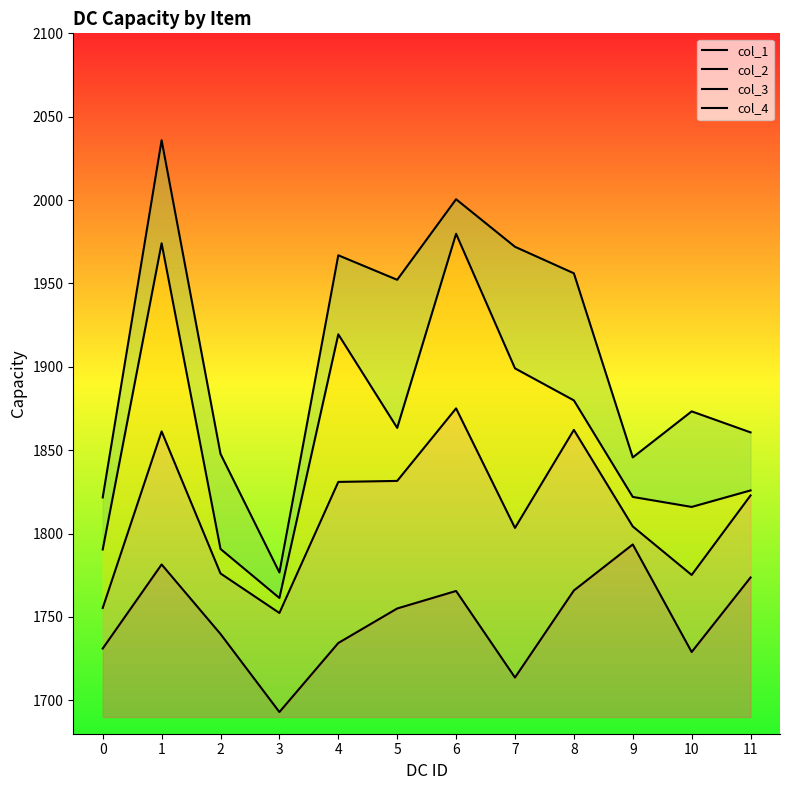

In col_3, how many points are higher than both neighbors (excluding endpoints)?

3